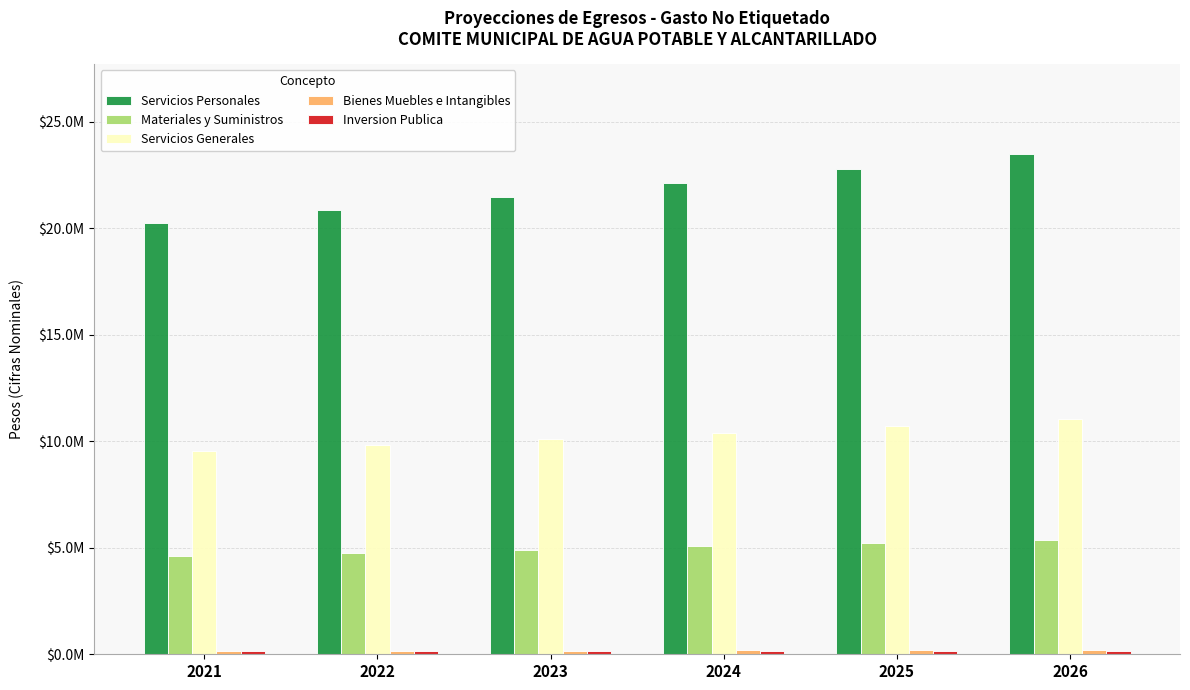

At which label does Inversion Publica first exceed 163909?

2024